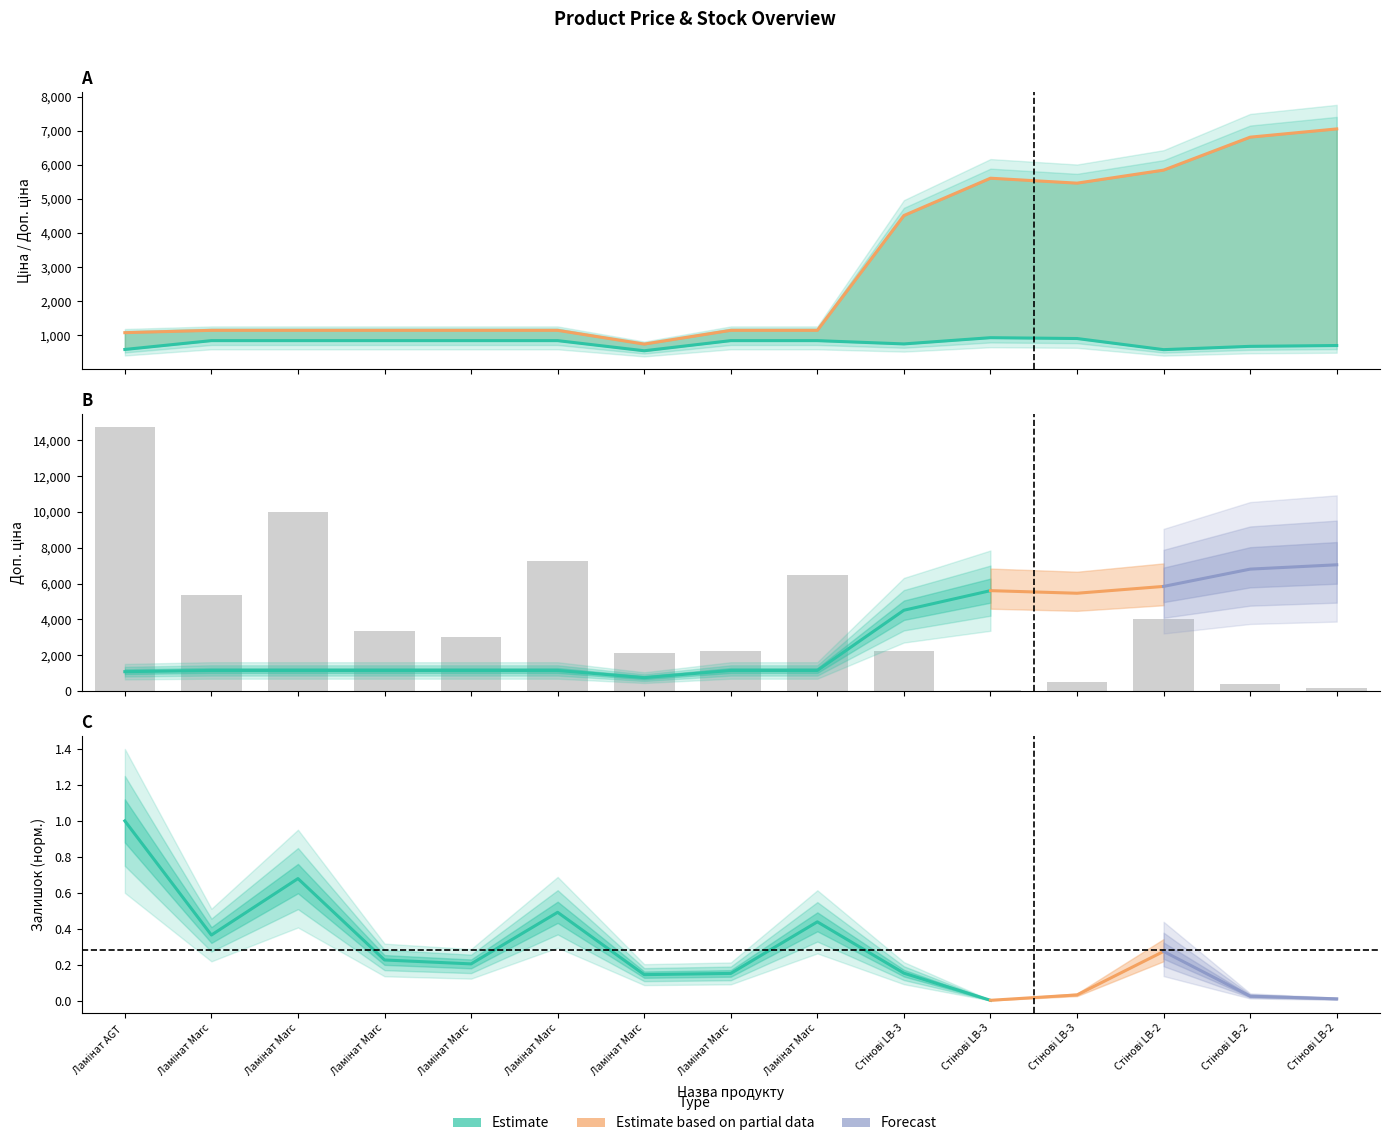

How many data points are less than 1149?

2